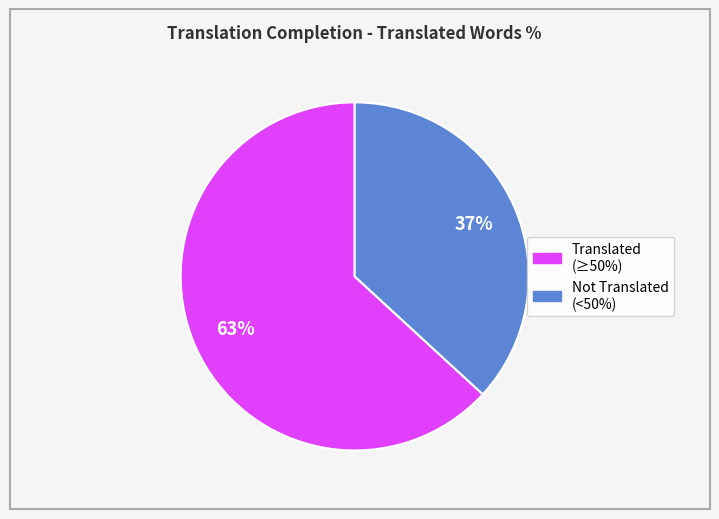

To the nearest percent, what is the average slice percentage?

50%